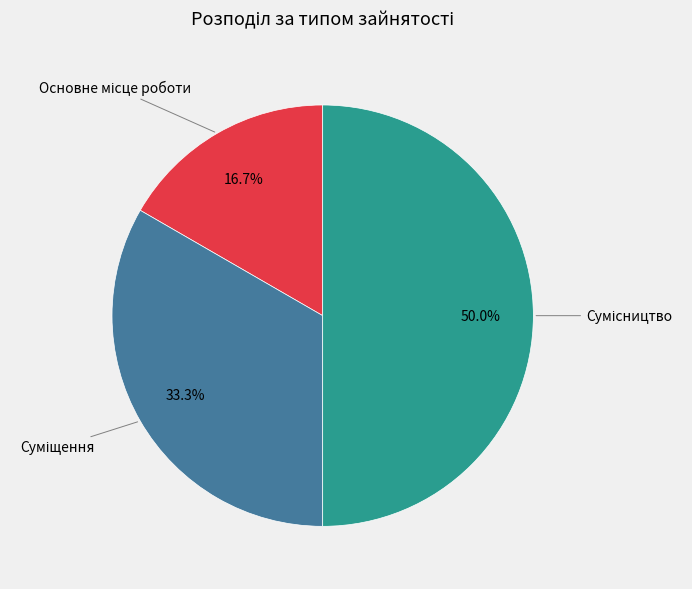

Count the number of slices in the pie.

3